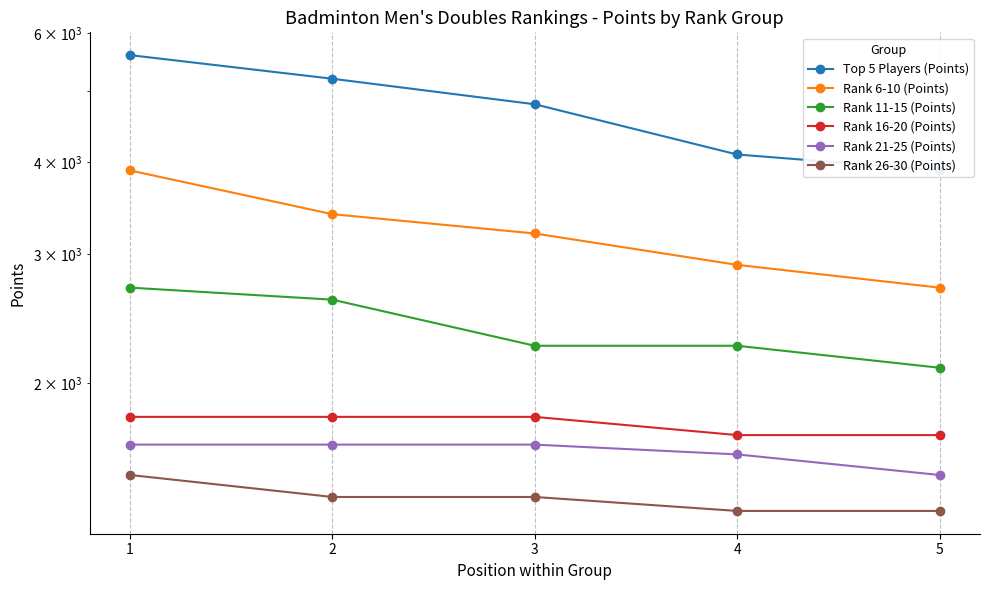

What is the sum of the Rank 16-20 (Points) values at 2 and 3?

3600